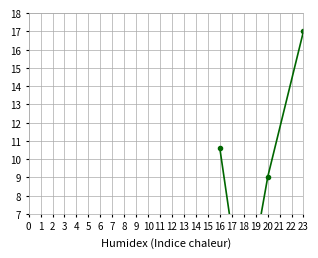

What is the sum of the values at 16 and 20?

19.6